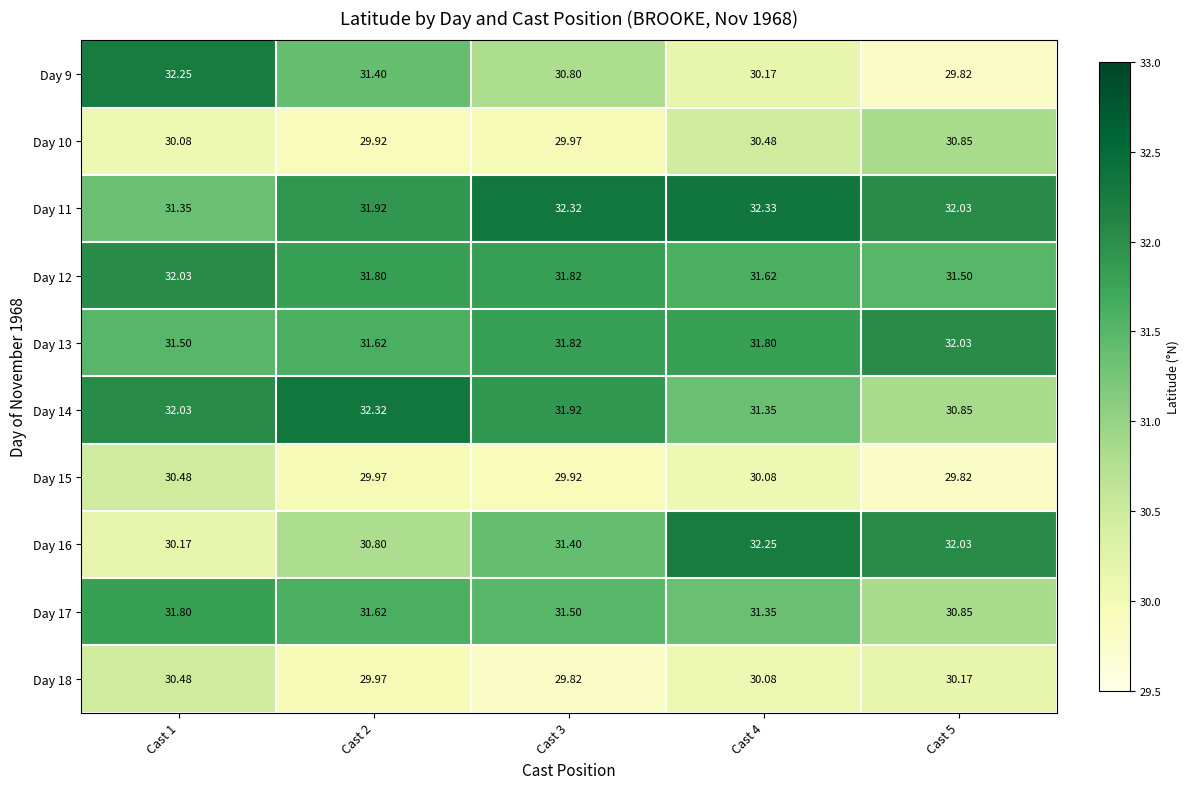

Rank the series at Cast 3 from lowest to highest value.

Day 18, Day 15, Day 10, Day 9, Day 16, Day 17, Day 12, Day 13, Day 14, Day 11